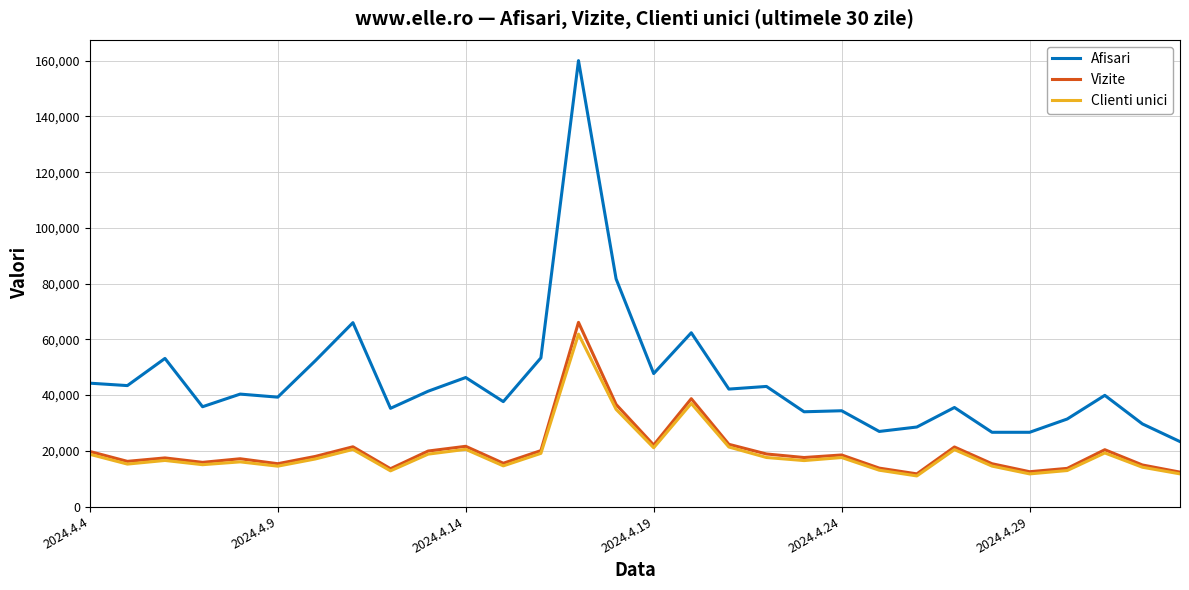

What is the maximum value for Afisari?

160019